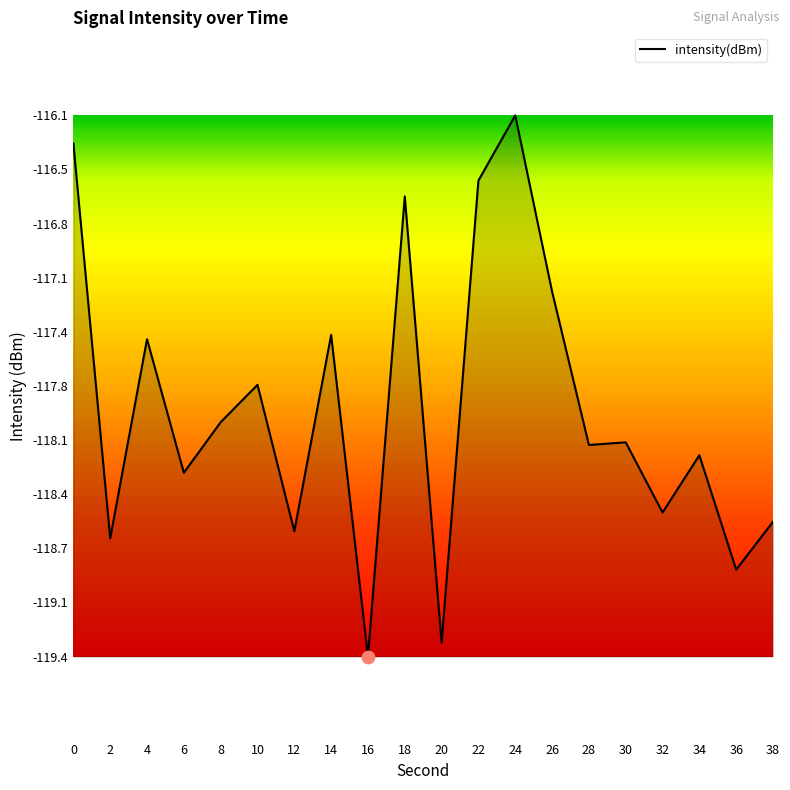

Which has a higher value, 18 or 22?

22